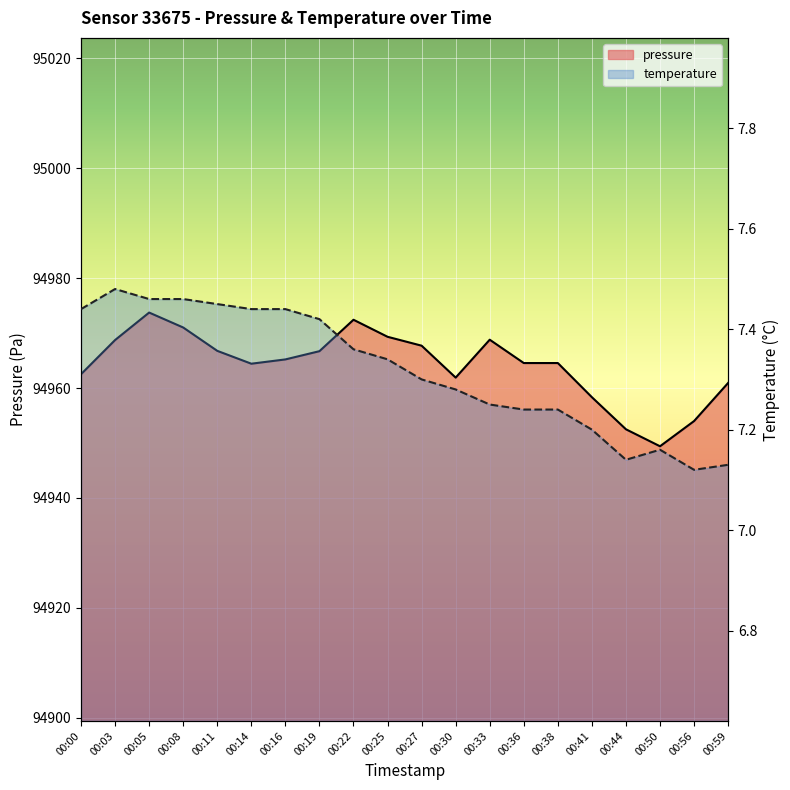

What is the difference between the highest and lowest values at 00:16?

94957.8